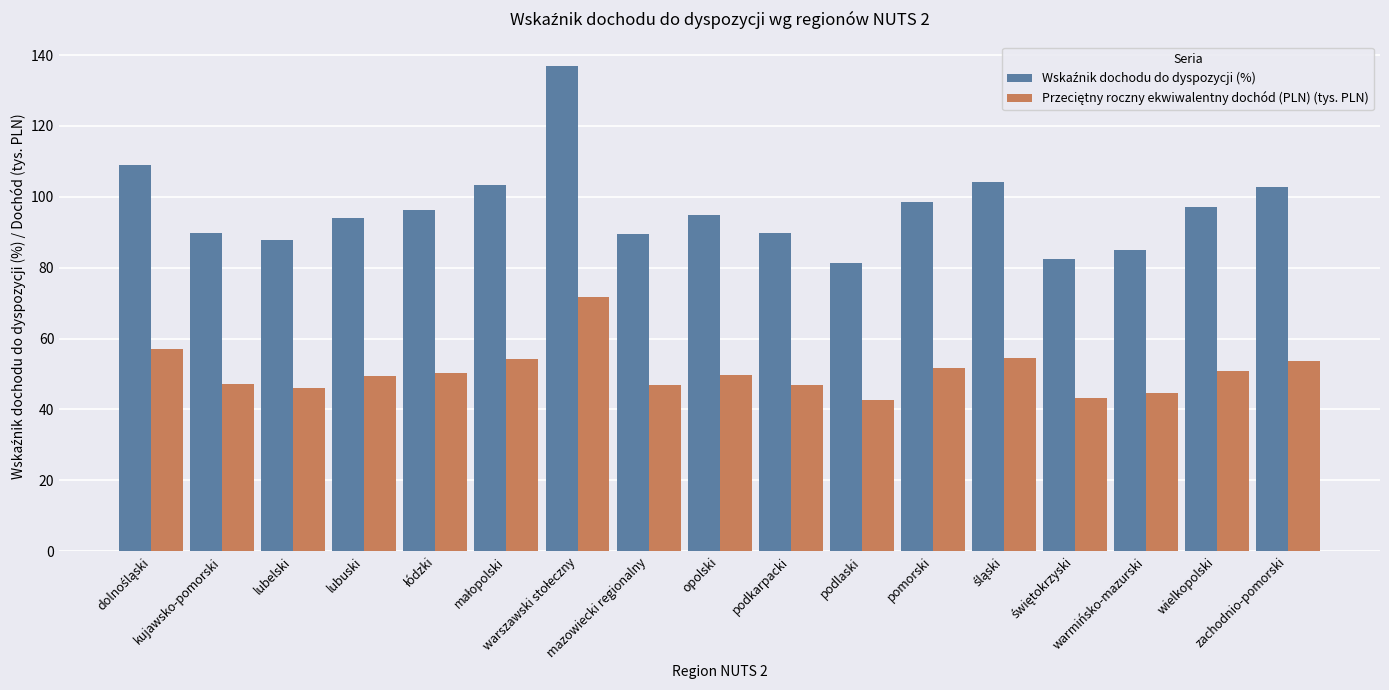

What position from the right is lubelski?

15